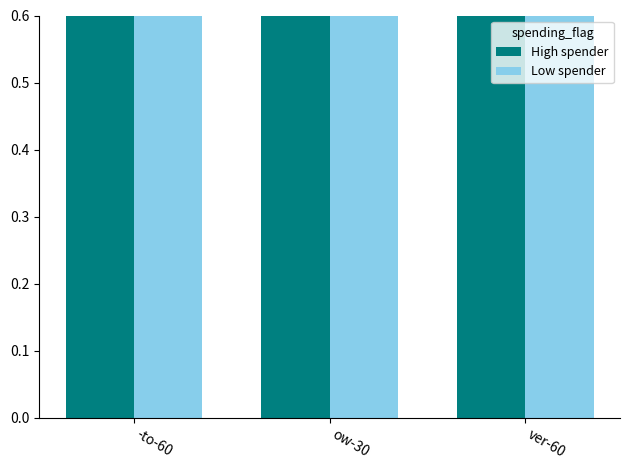

What is the maximum value shown in the chart?

1.1